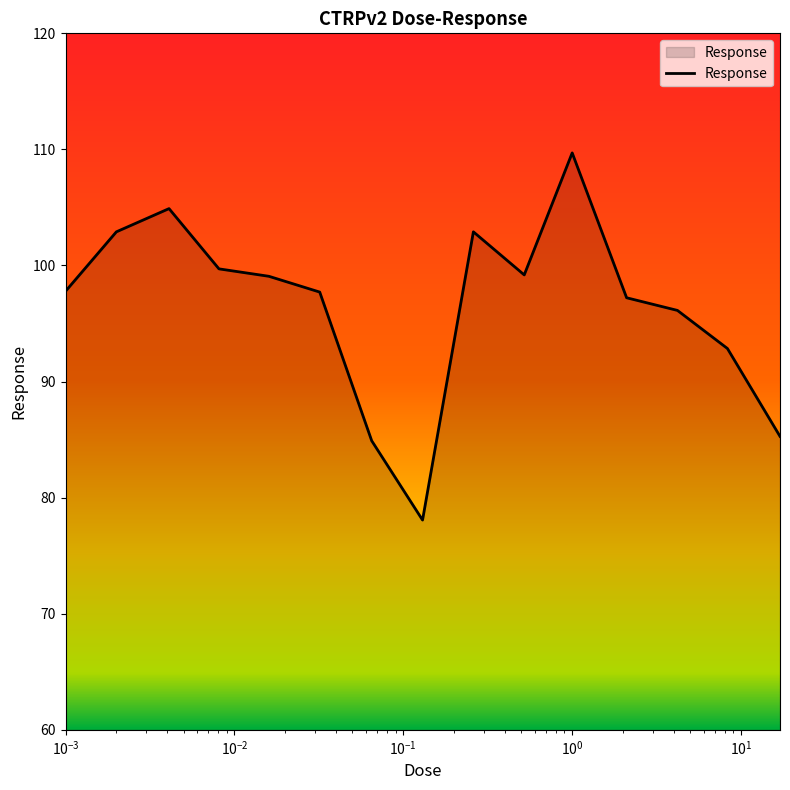

What is the difference between the maximum and minimum values?

31.6